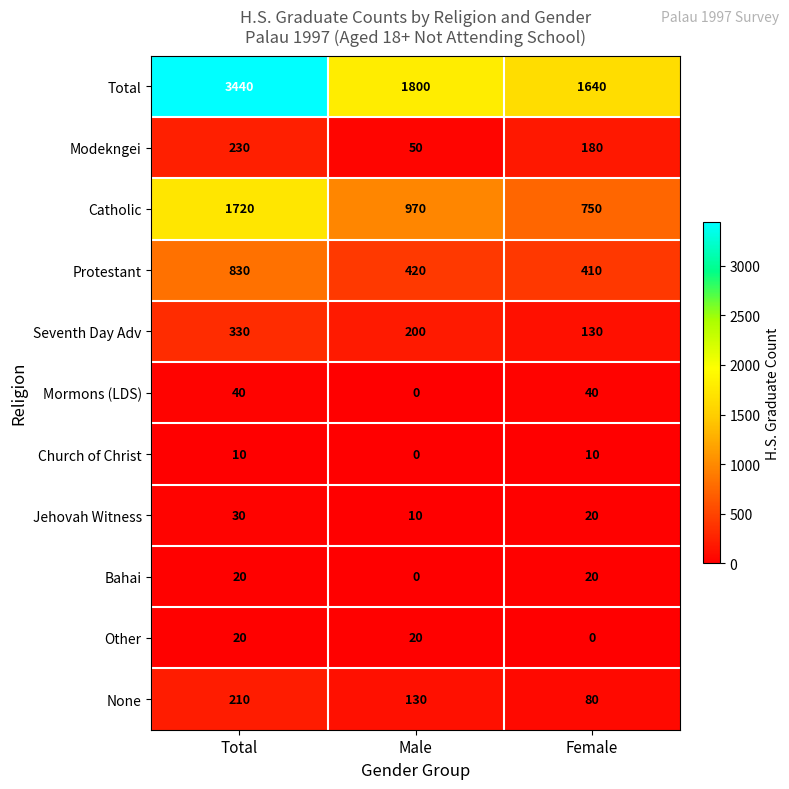

Which series has the largest range (max minus min)?

Total